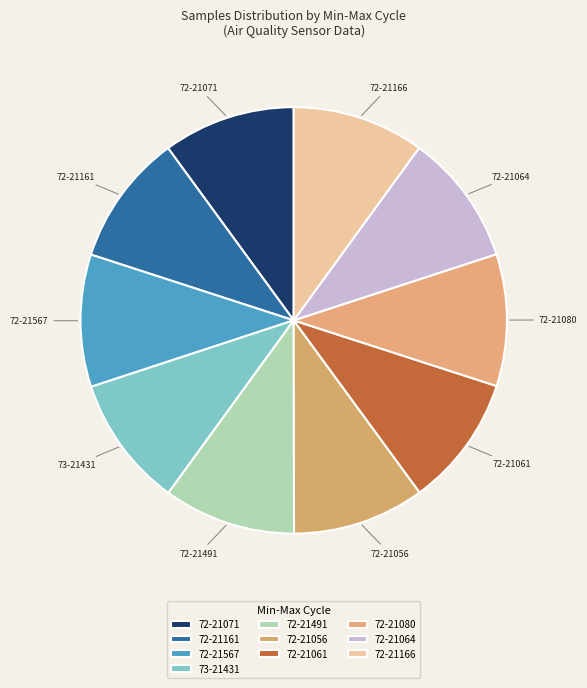

To the nearest percent, what percentage of the pie is 72-21071?

10%